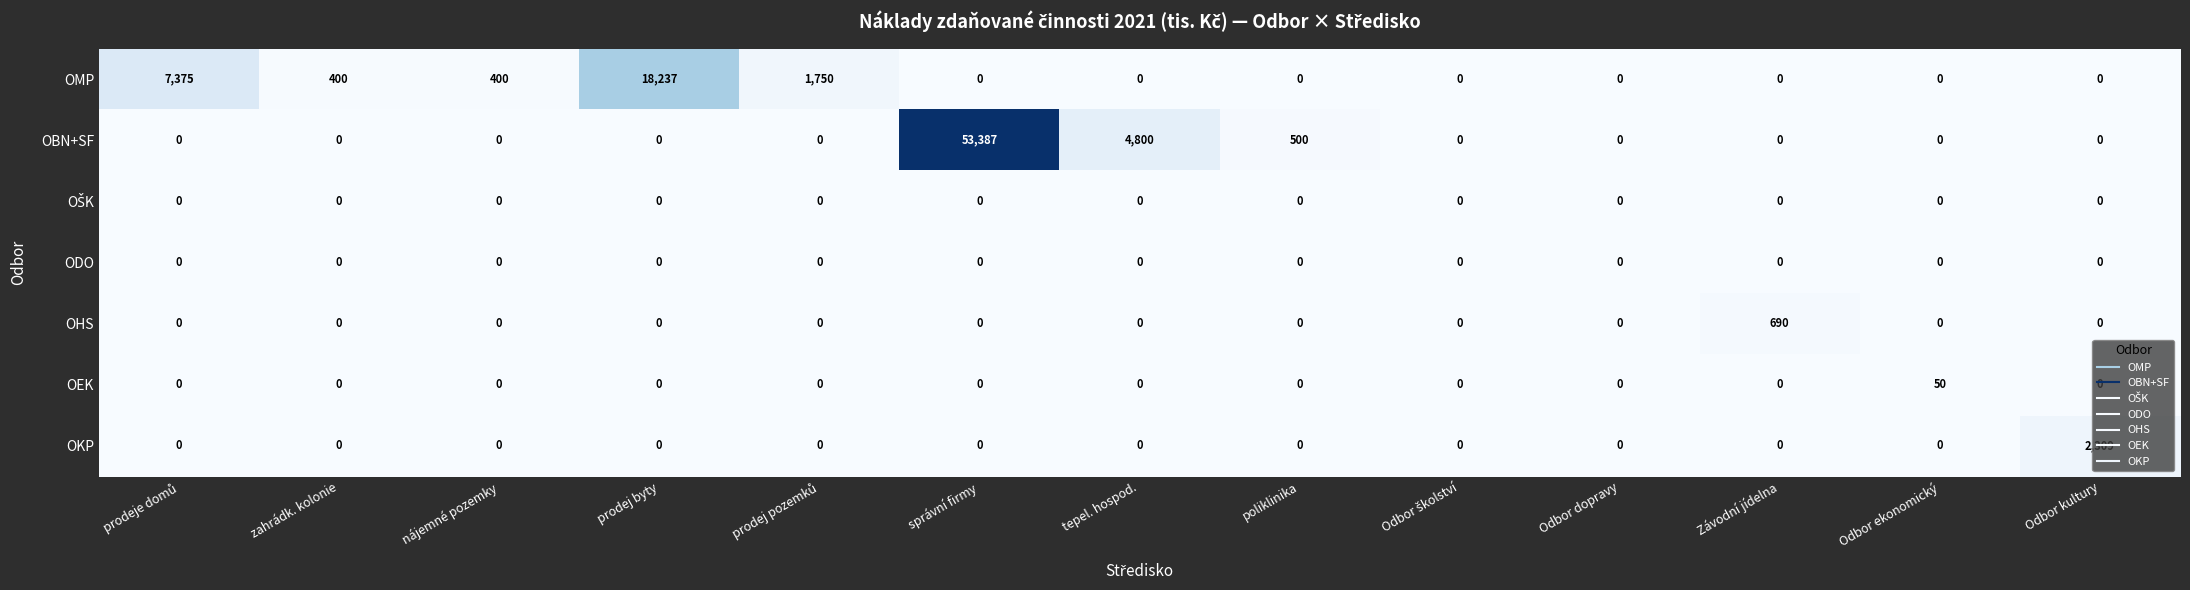

Which category has the highest value in the OHS series?

Závodní jídelna